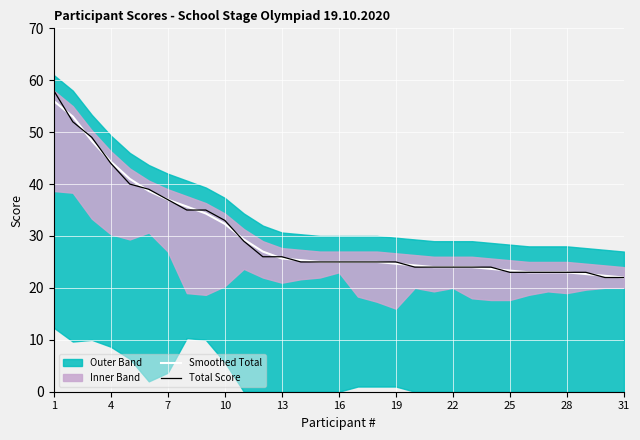

What is the lowest value of the Smoothed Total series?

22.0